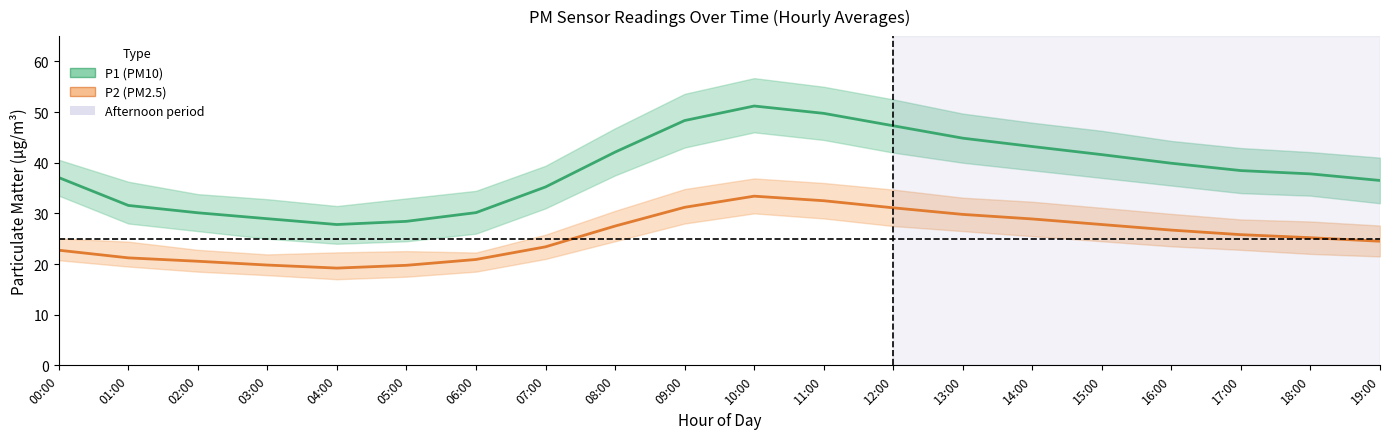

What position from the right is 16:00?

4